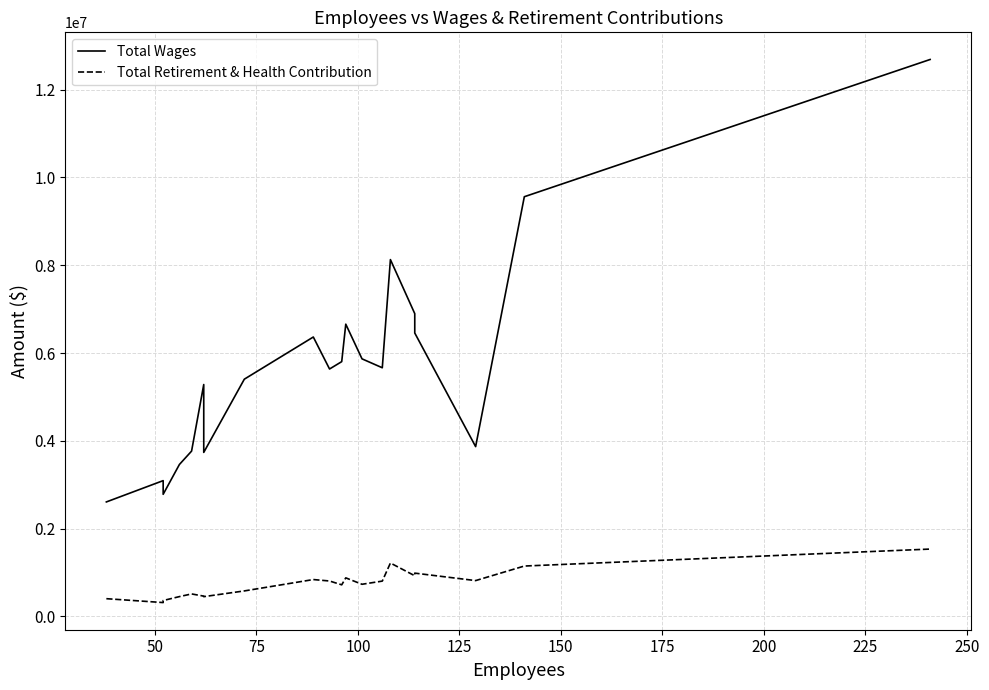

Reading left to right, extract all data points from this chart.

Total Wages: 2606828	3092178	2780724	3459839	3764772	5281859	3735430	5403752	6364572	5635723	5803640	6657190	5867082	5663943	8128599	6897160	6455758	3867031	9561078	12688049
Total Retirement & Health Contribution: 402428	313862	360460	449755	510597	460607	448423	579155	838363	805309	718111	876739	730722	802886	1215251	924759	984564	814669	1146222	1532834